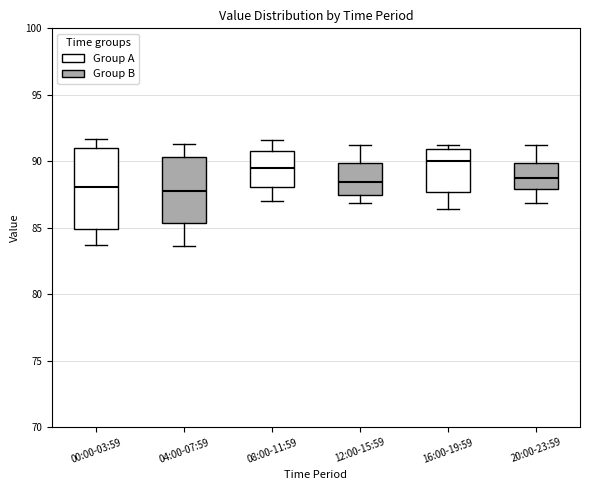

Where does the median line of the box for 08:00-11:59 sit on the y-axis? The values are not printed on the chart, so give them approximately, as read against the axis.

89.5